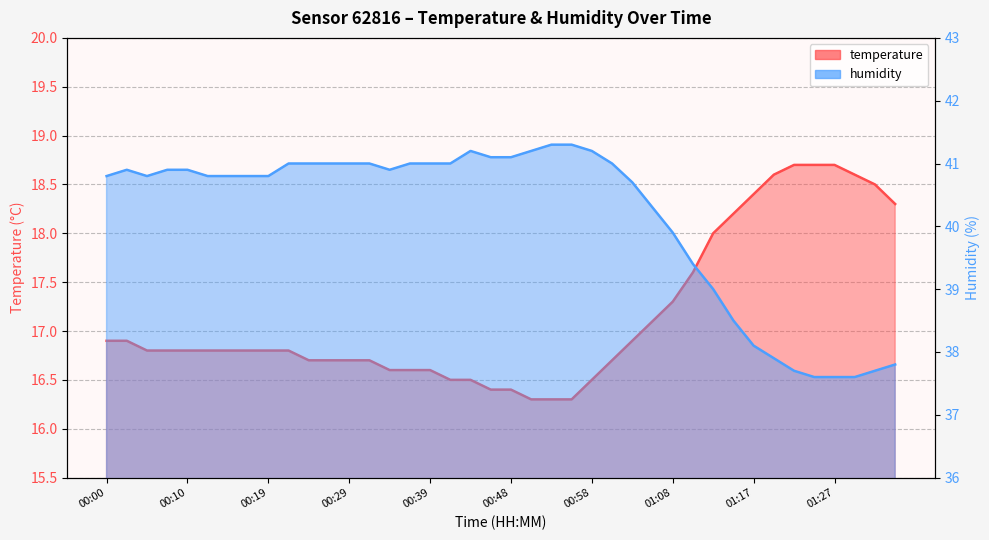

True or false: humidity has more than 1 points higher than both neighbors.

True